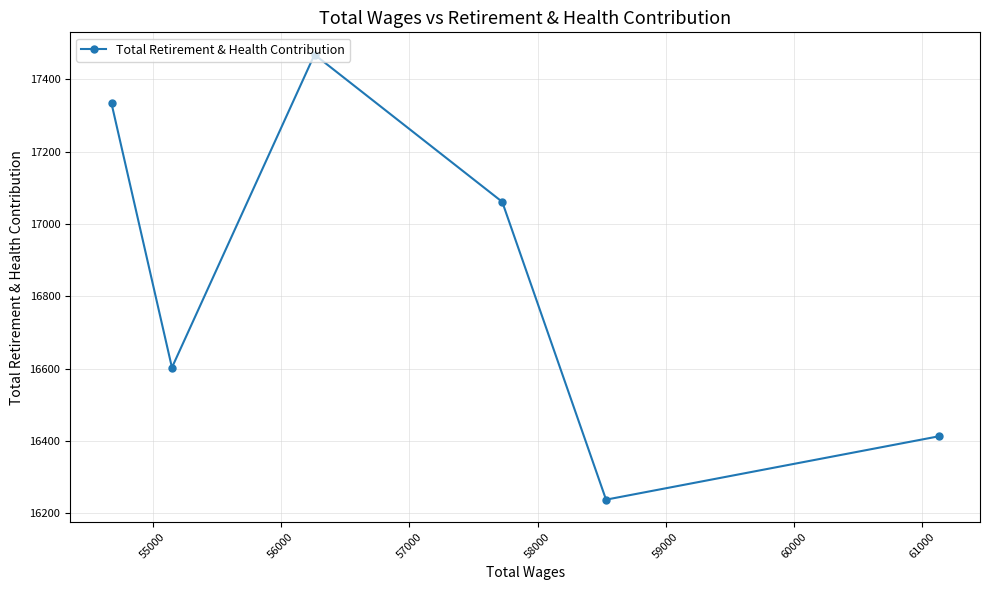

What is the difference between the maximum and minimum values?

1230